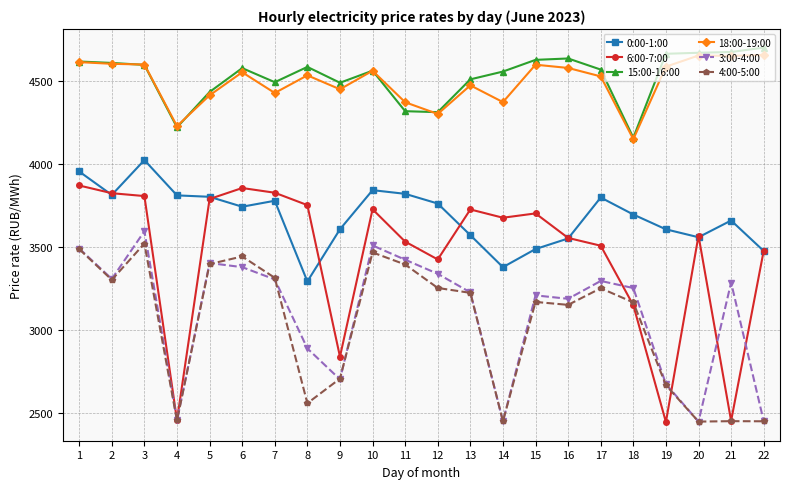

True or false: 3:00-4:00 has more than 1 interior local peaks.

True